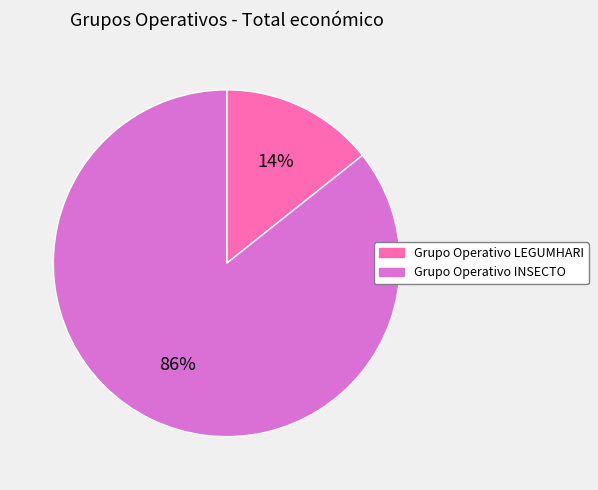

The Grupo Operativo INSECTO slice represents 86% of the pie. True or false?

True